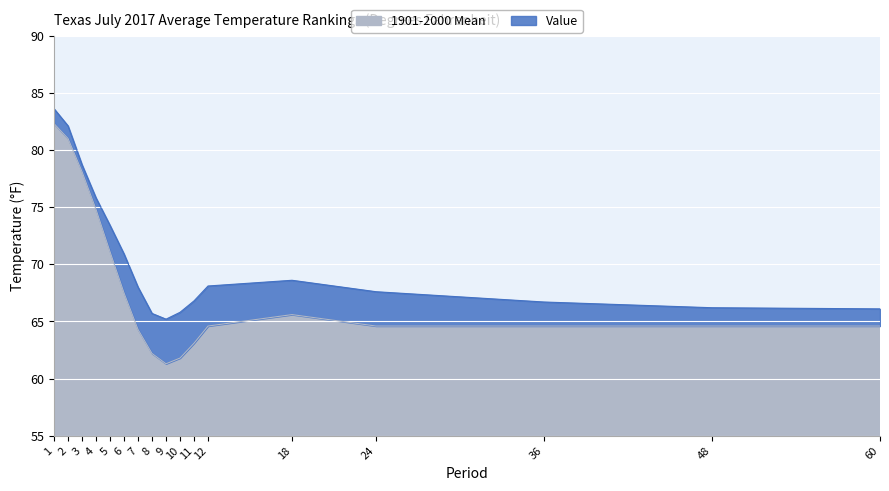

True or false: 1901-2000 Mean has more than 2 points higher than both neighbors.

False